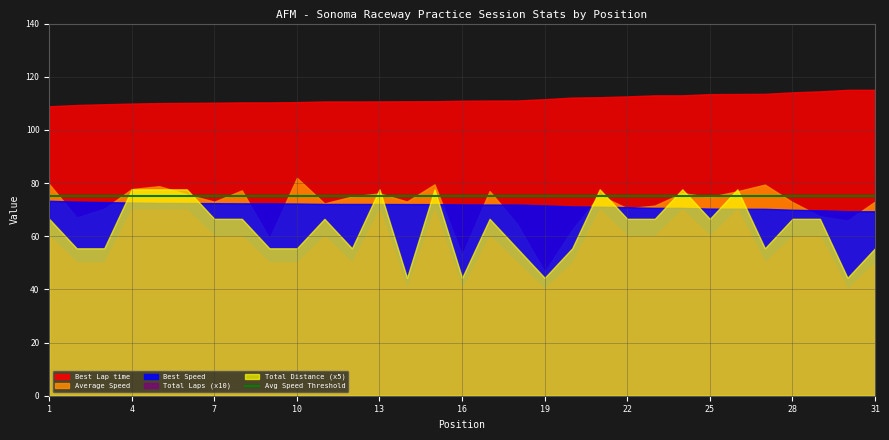

What is the average value of the Position series?

16.0